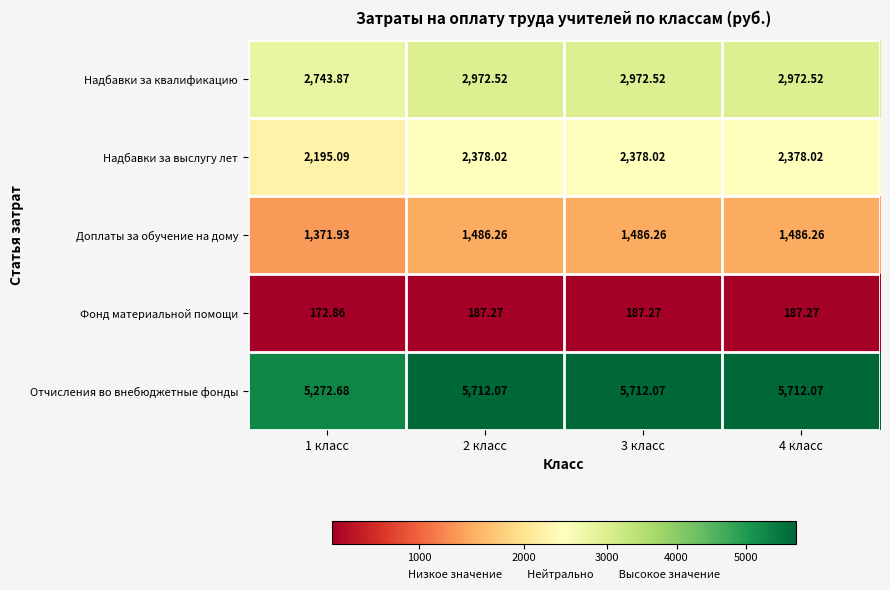

Is the value of Надбавки за выслугу лет at 3 класс greater than the value of Доплаты за обучение на дому at 3 класс?

Yes